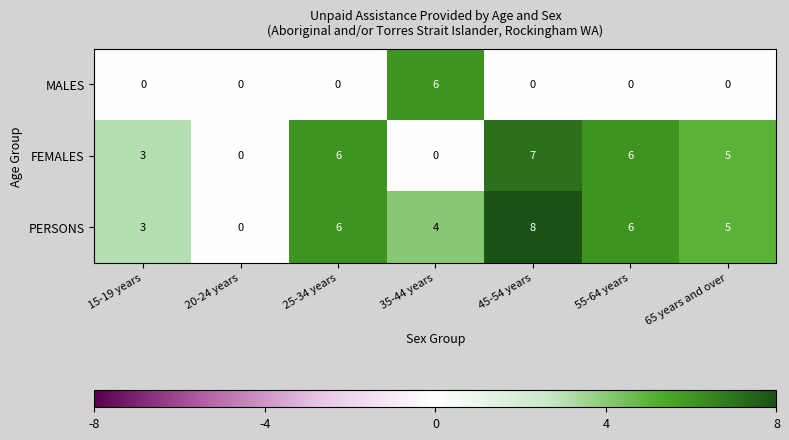

At which category is the sum across all series the highest?

45-54 years